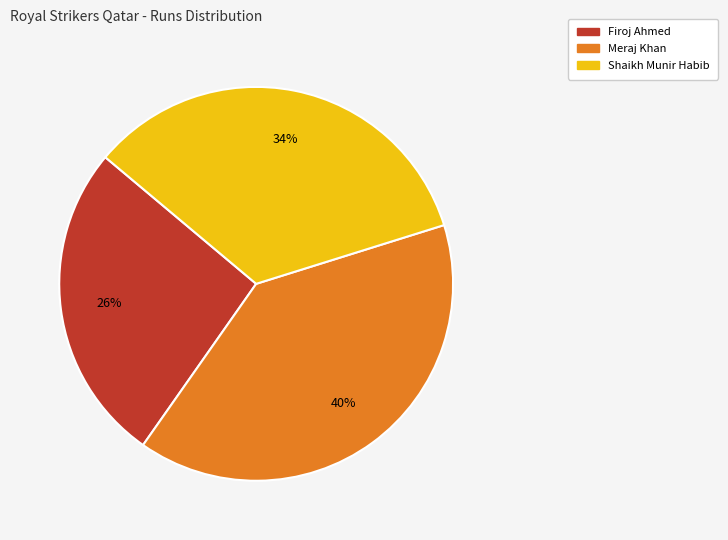

Is there any slice that represents more than half of the pie?

No